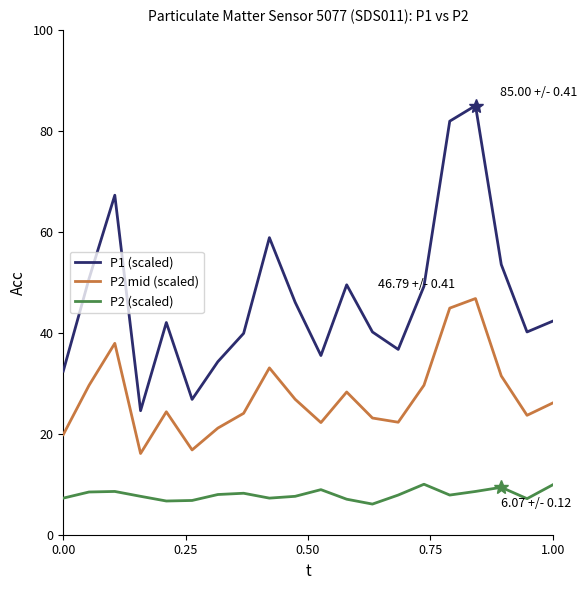

Which series has the widest spread of values?

P1 (scaled)